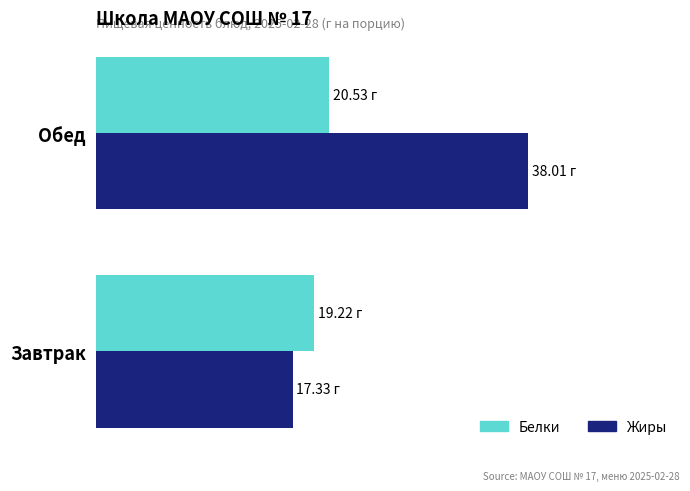

What are all the series names shown in the legend?

Белки, Жиры